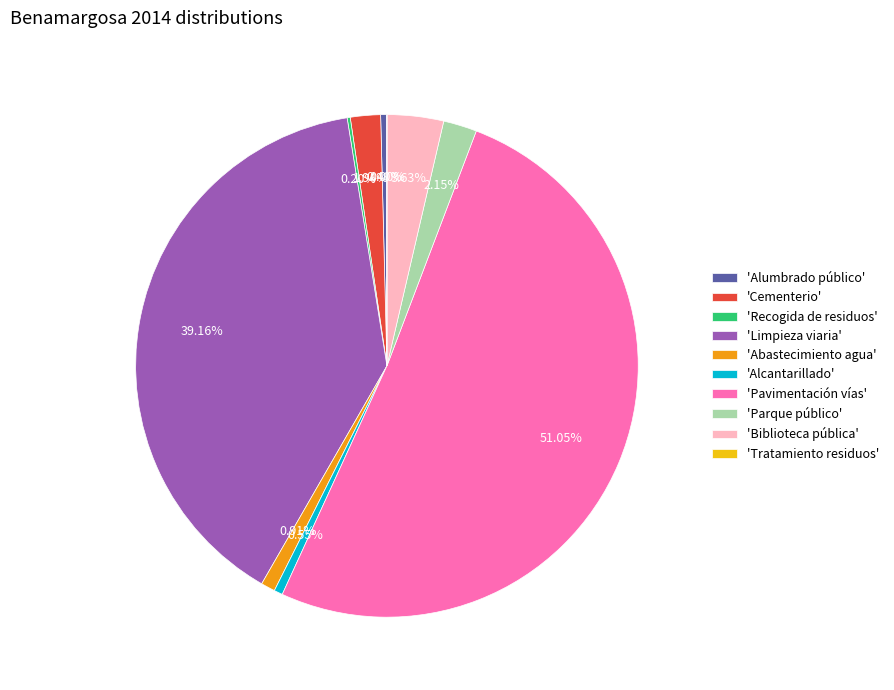

Is 'Parque público' the majority of the pie?

No